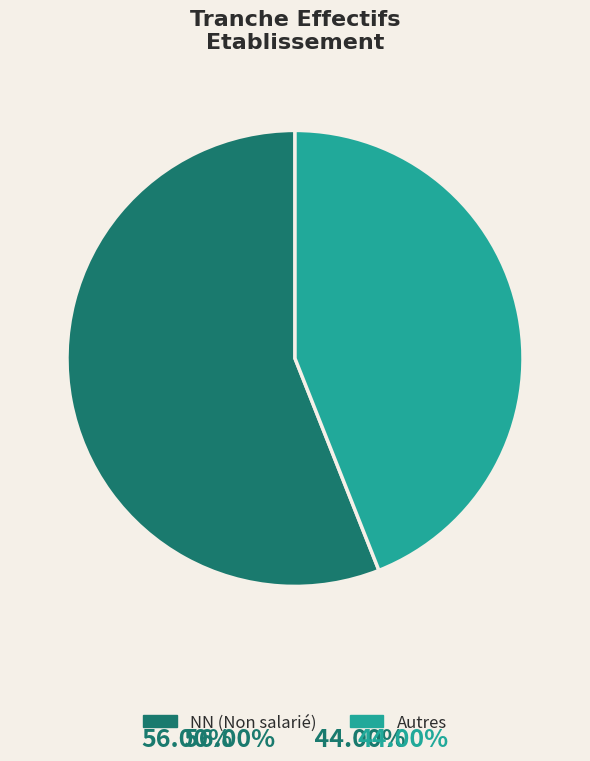

True or false: Autres accounts for 35% of the total.

False